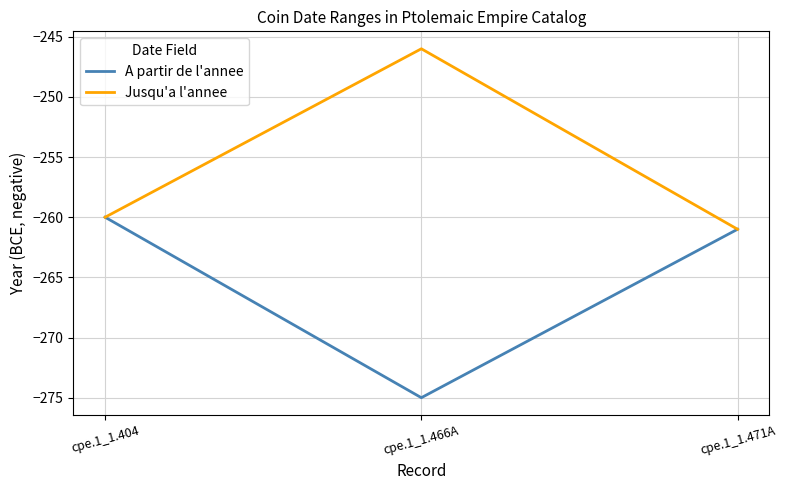

What is the sum of all Jusqu'a l'annee values?

-767